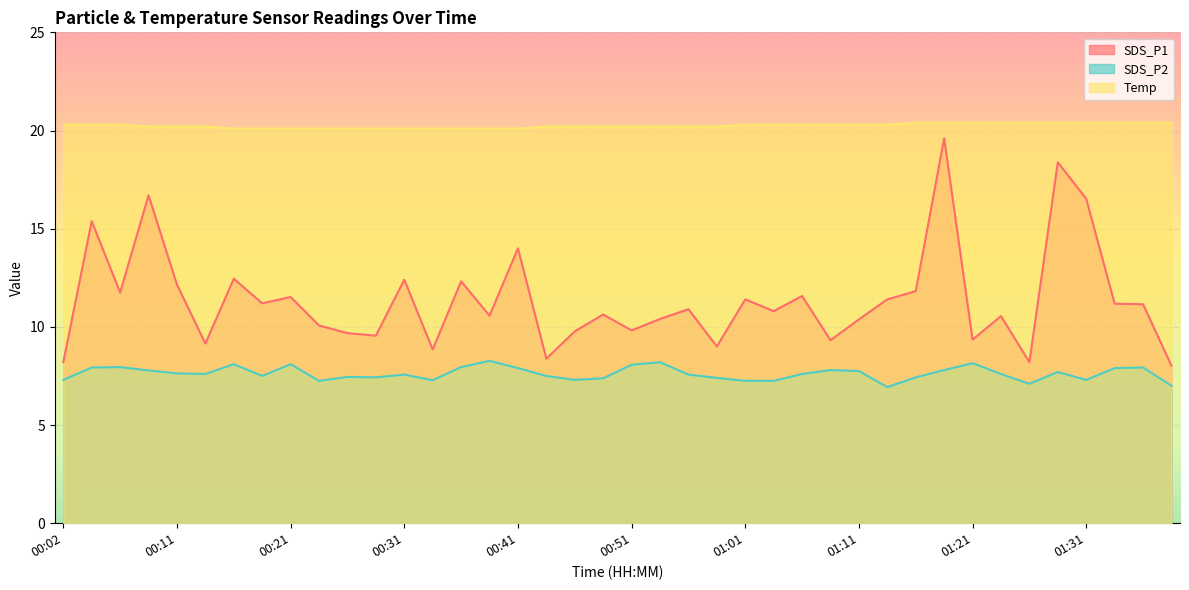

What is the difference between the highest and lowest values at 00:56?

12.6